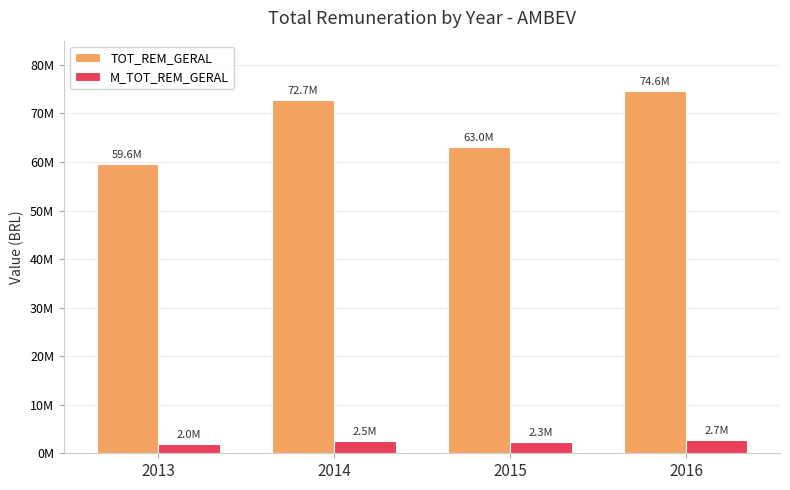

What is the minimum value for TOT_REM_GERAL?

59642214.9